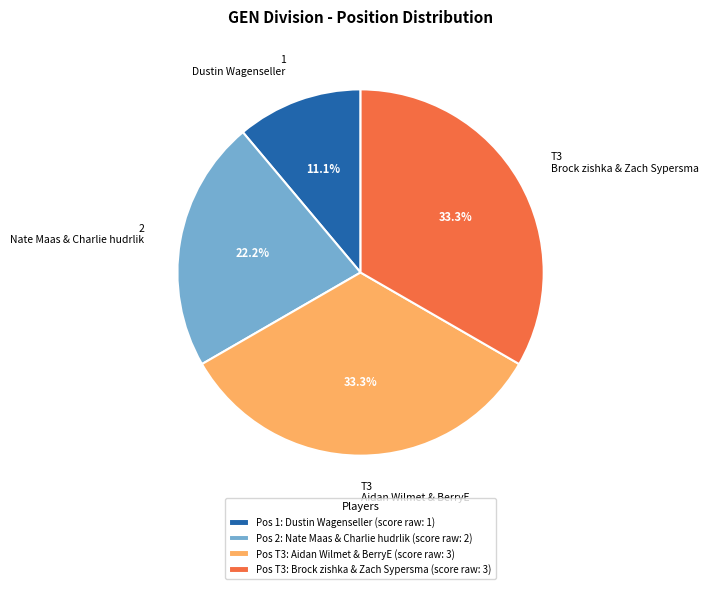

Combined, do T3 Brock zishka & Zach Sypersma and T3 Aidan Wilmet & BerryE account for over 50%?

Yes